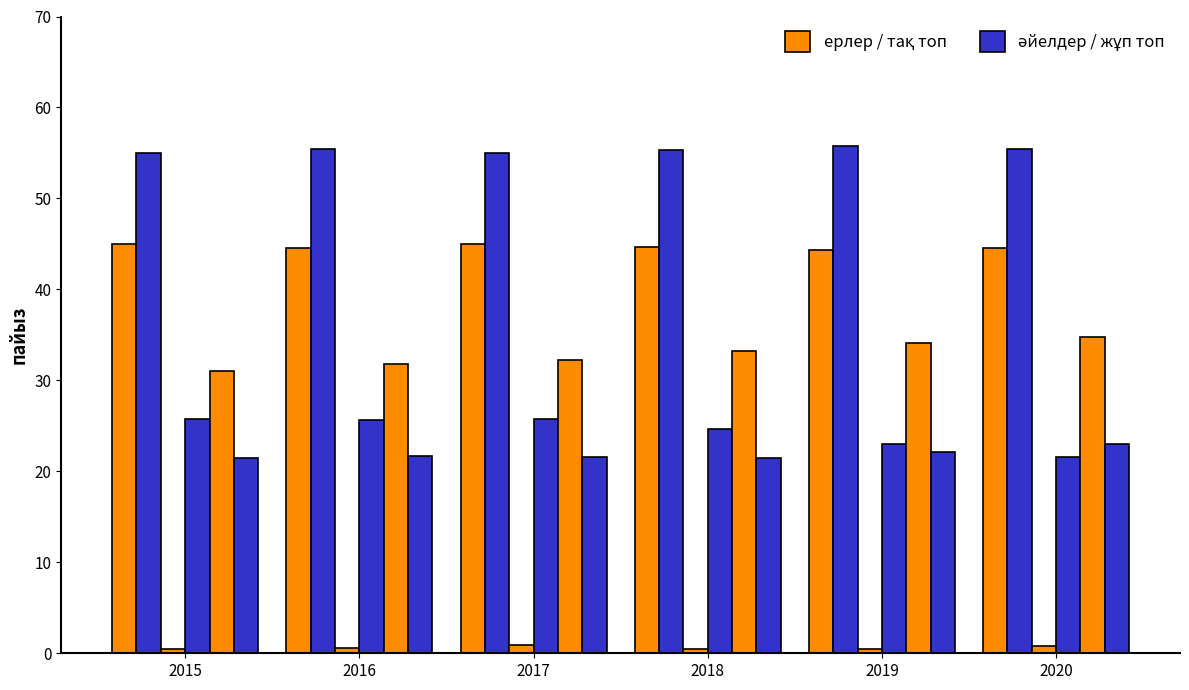

What is the spread (max minus min) of values at 2017?

54.1